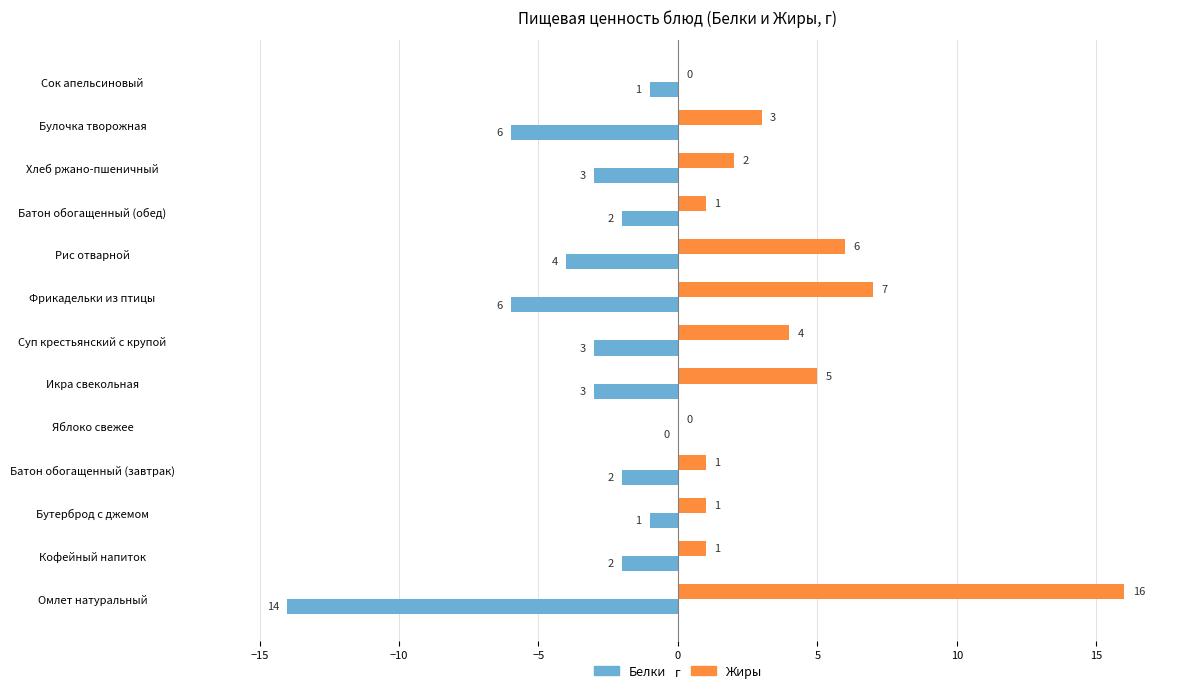

True or false: Белки has a value of -6 at Булочка творожная.

True